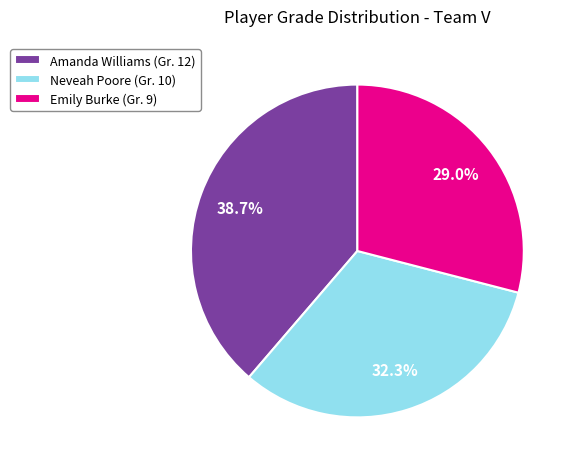

To the nearest percent, what is the combined percentage of Neveah Poore and Emily Burke?

61%